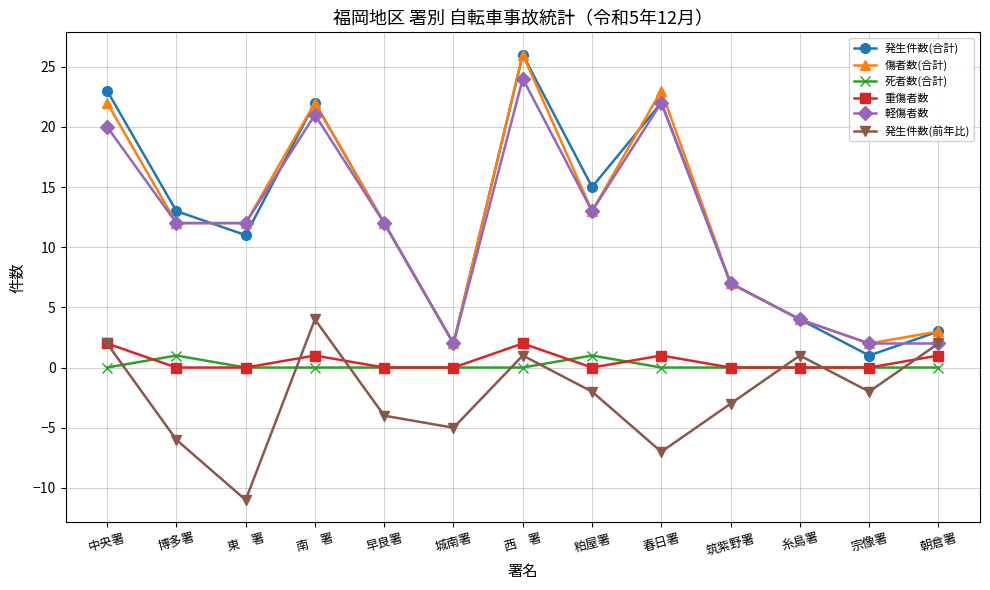

What are all the series names shown in the legend?

発生件数(合計), 傷者数(合計), 死者数(合計), 重傷者数, 軽傷者数, 発生件数(前年比)